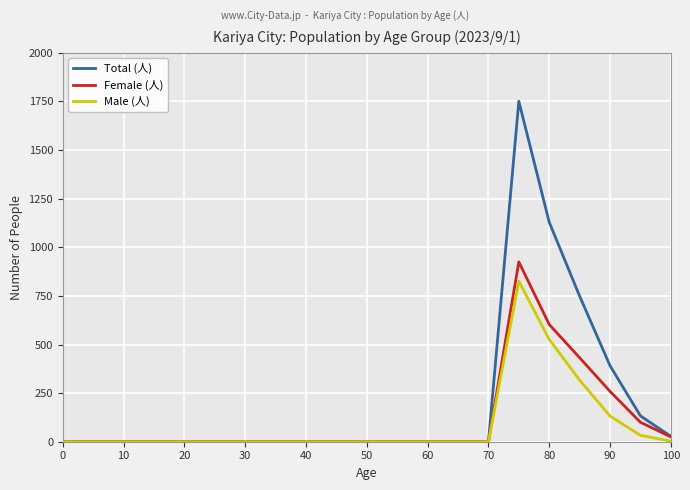

Which series has the largest total across all categories?

Total (人)